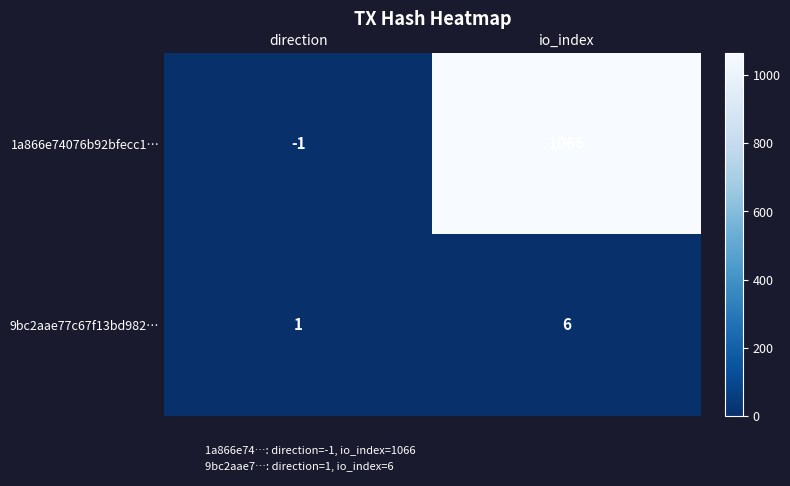

Reading left to right, what are all the values shown in this chart?

1a866e74076b92bfecc1…: -1	1066
9bc2aae77c67f13bd982…: 1	6